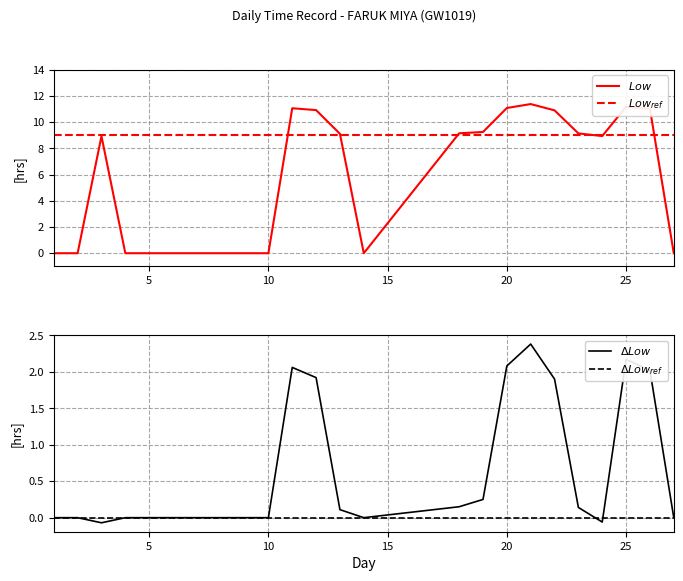

Rank the series at 10 from lowest to highest value.

$\Delta Low$, $\Delta Low_{ref}$, $Low$, $Low_{ref}$